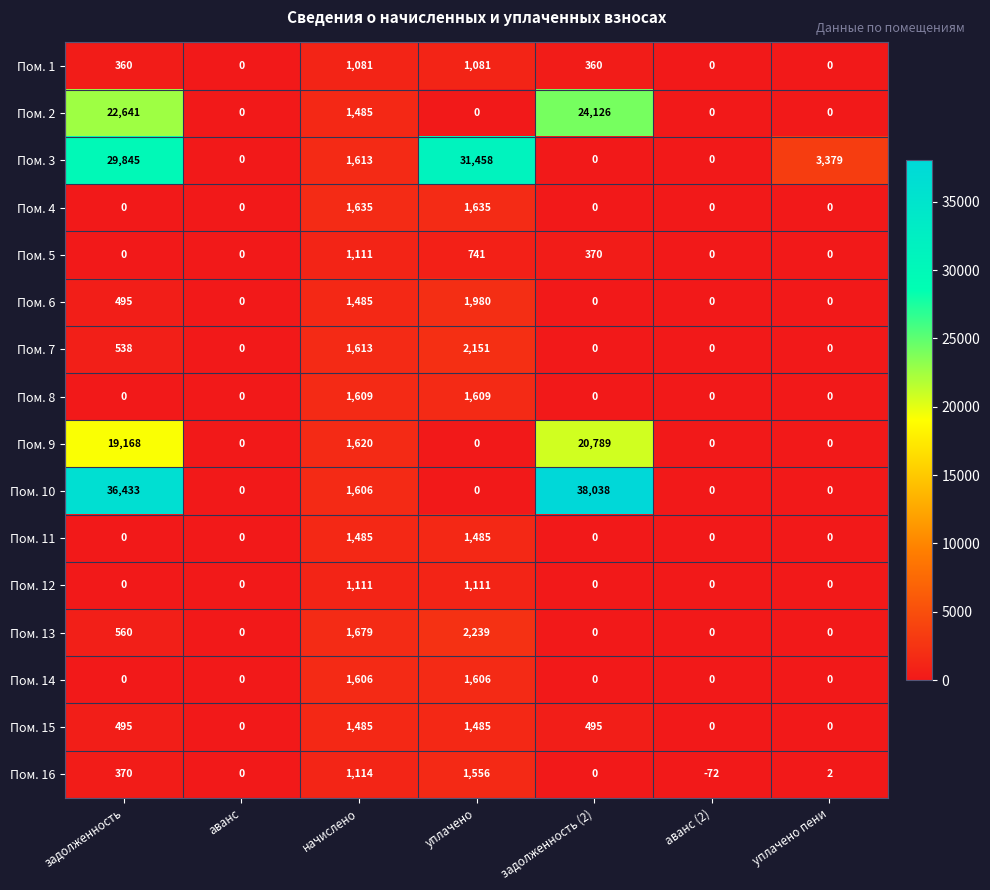

What is the sum of the Пом. 10 values at аванс and задолженность?

36433